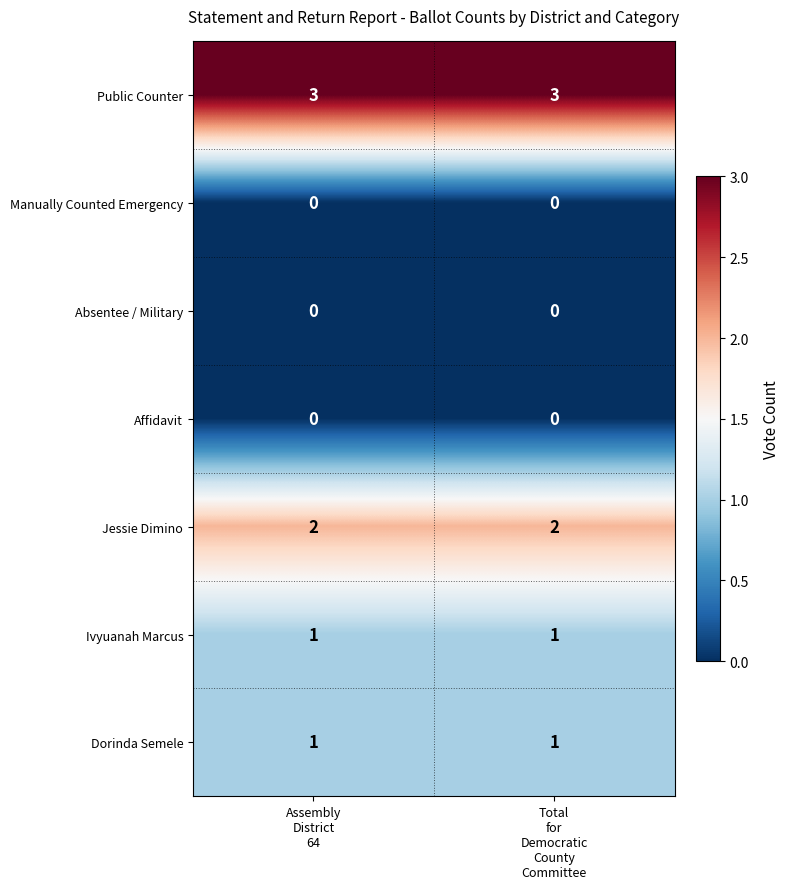

What is the lowest value of the Public Counter series?

3